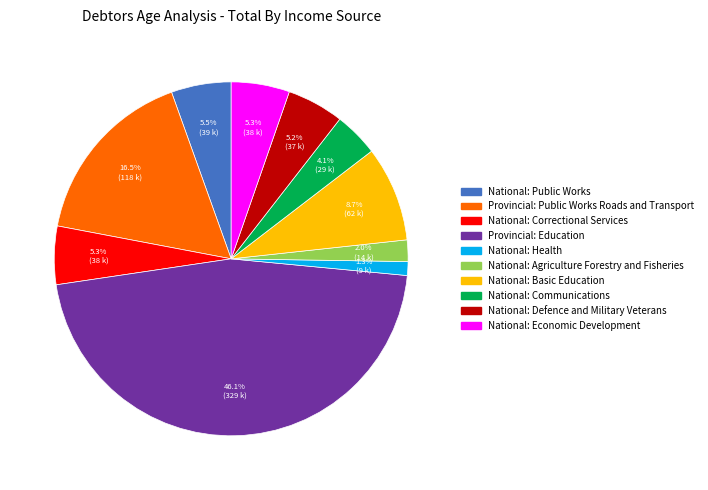

How many slices are in this pie chart?

10